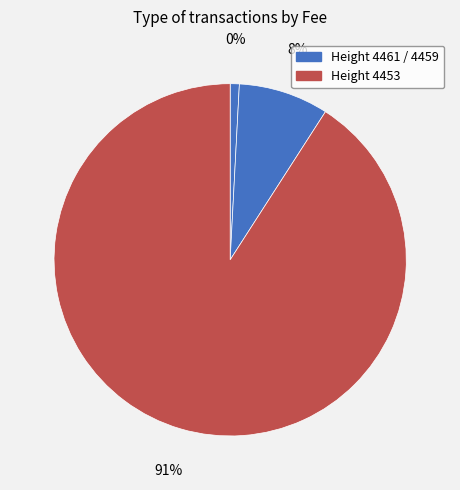

Which slice is the largest?

4453